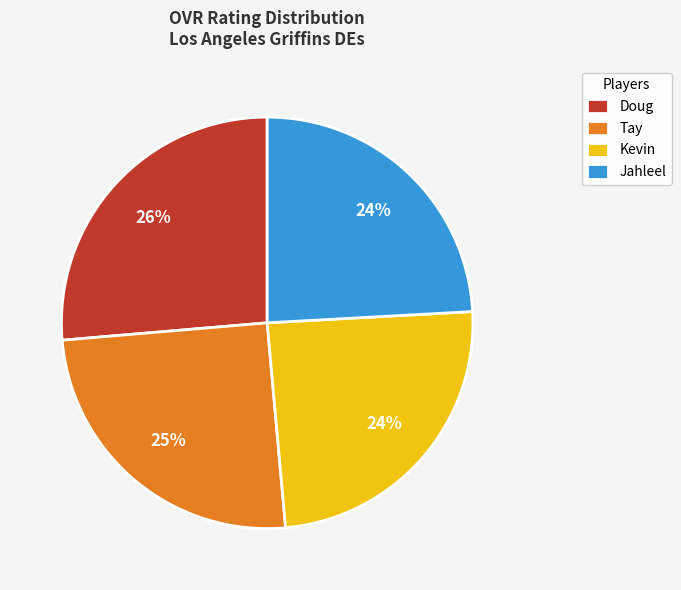

Which category has the biggest portion of the pie?

Doug